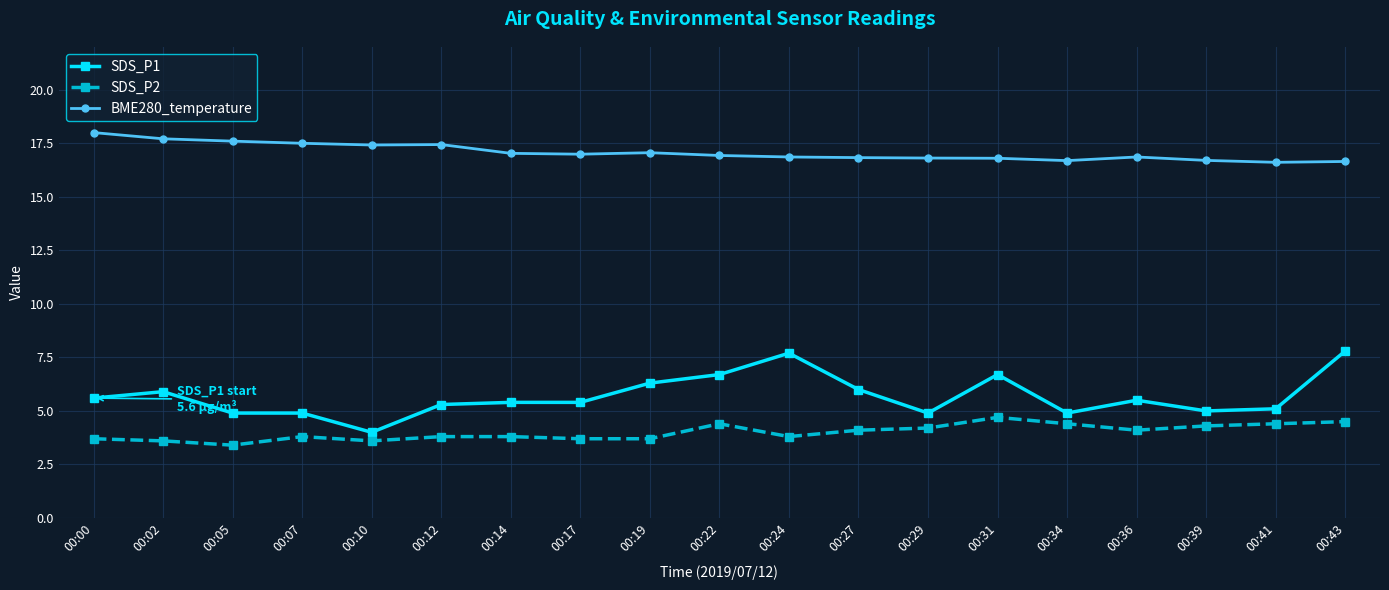

What is the value of the SDS_P2 point at the 7th from the left?

3.8